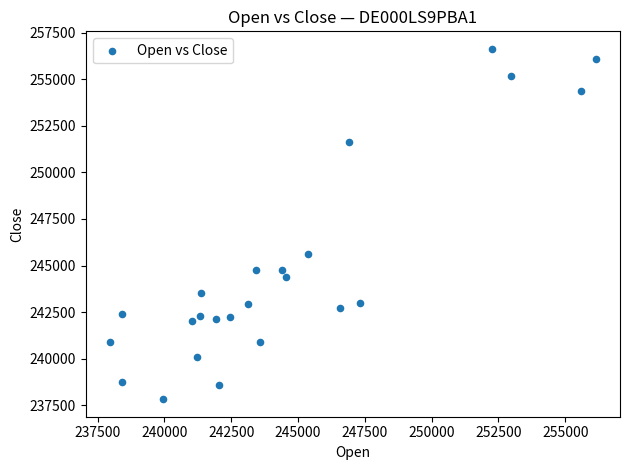

What is the range of Y values (max minus min)?

18795